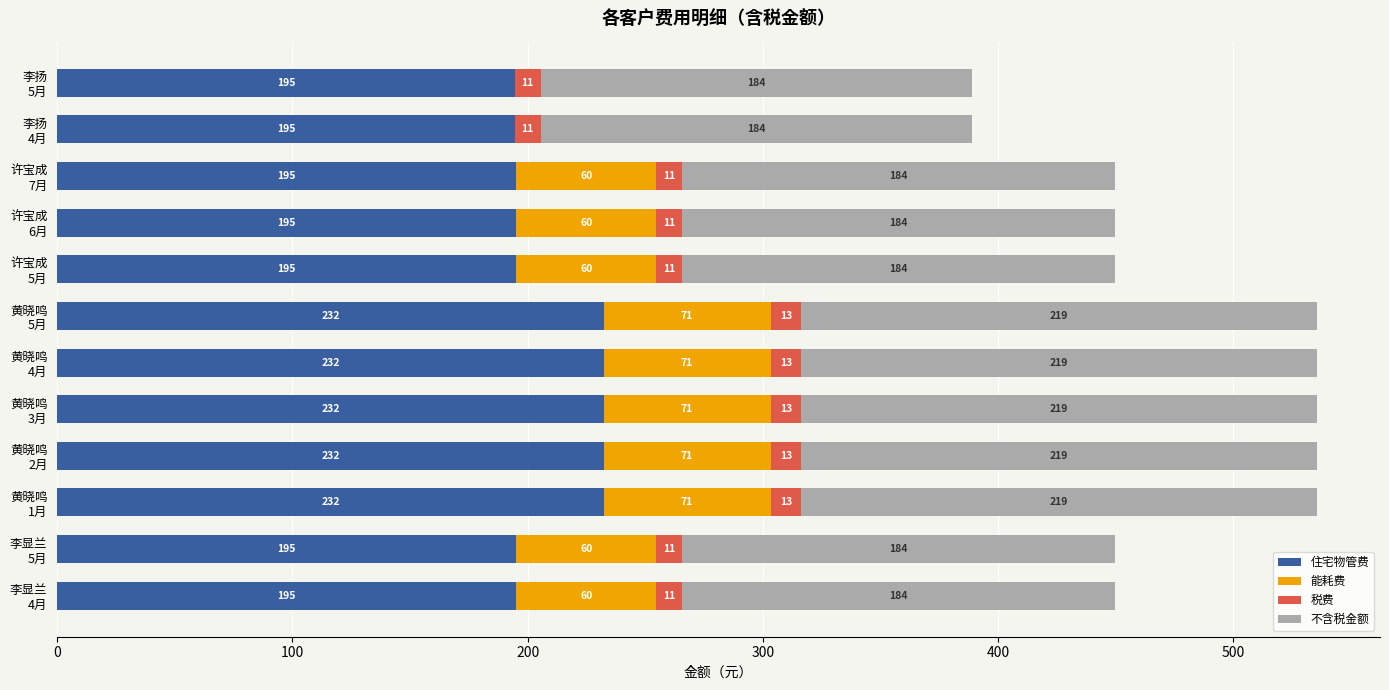

What are all the series names shown in the legend?

住宅物管费, 能耗费, 税费, 不含税金额